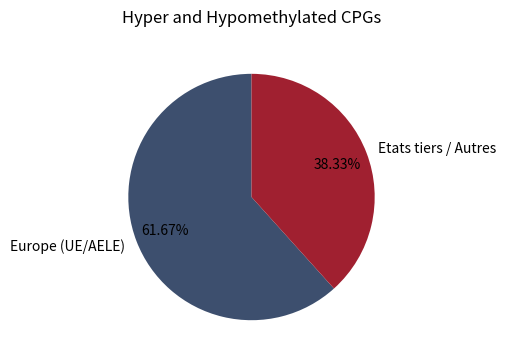

What is the ratio of the value at Etats tiers / Autres to the value at Europe (UE/AELE)?

0.6